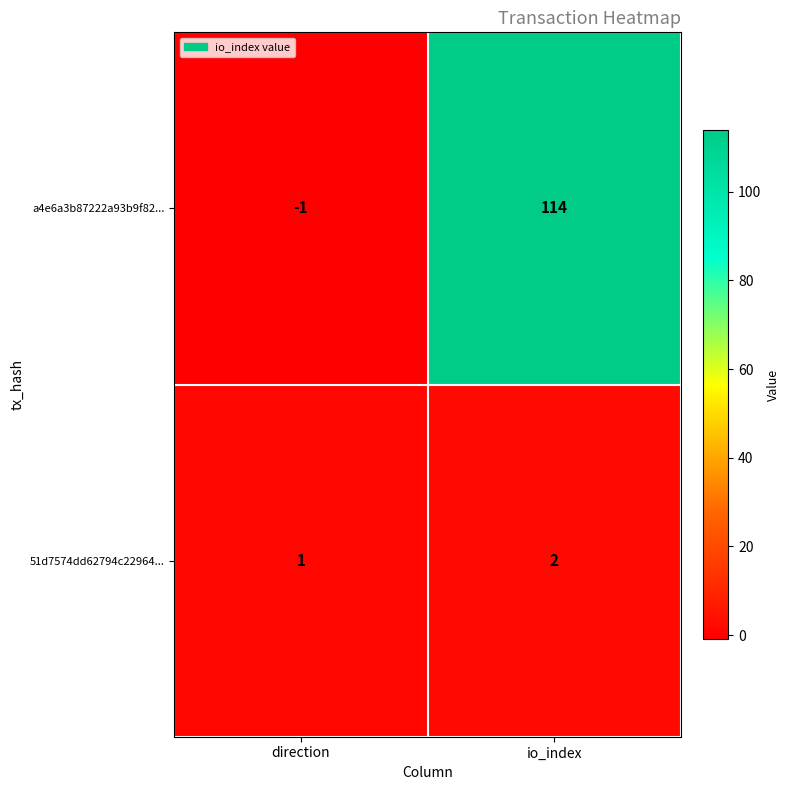

Rank the series at io_index from highest to lowest value.

a4e6a3b87222a93b9f82..., 51d7574dd62794c22964...